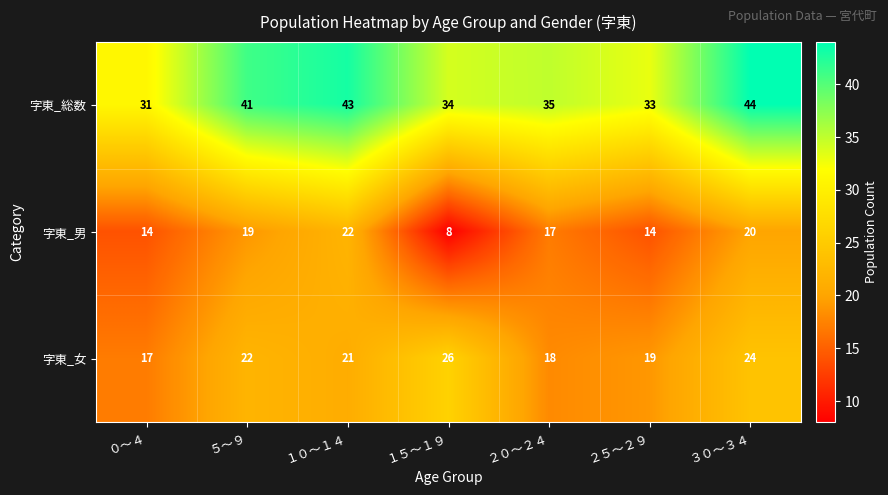

What value does the 字東_女 series have at ０～４?

17